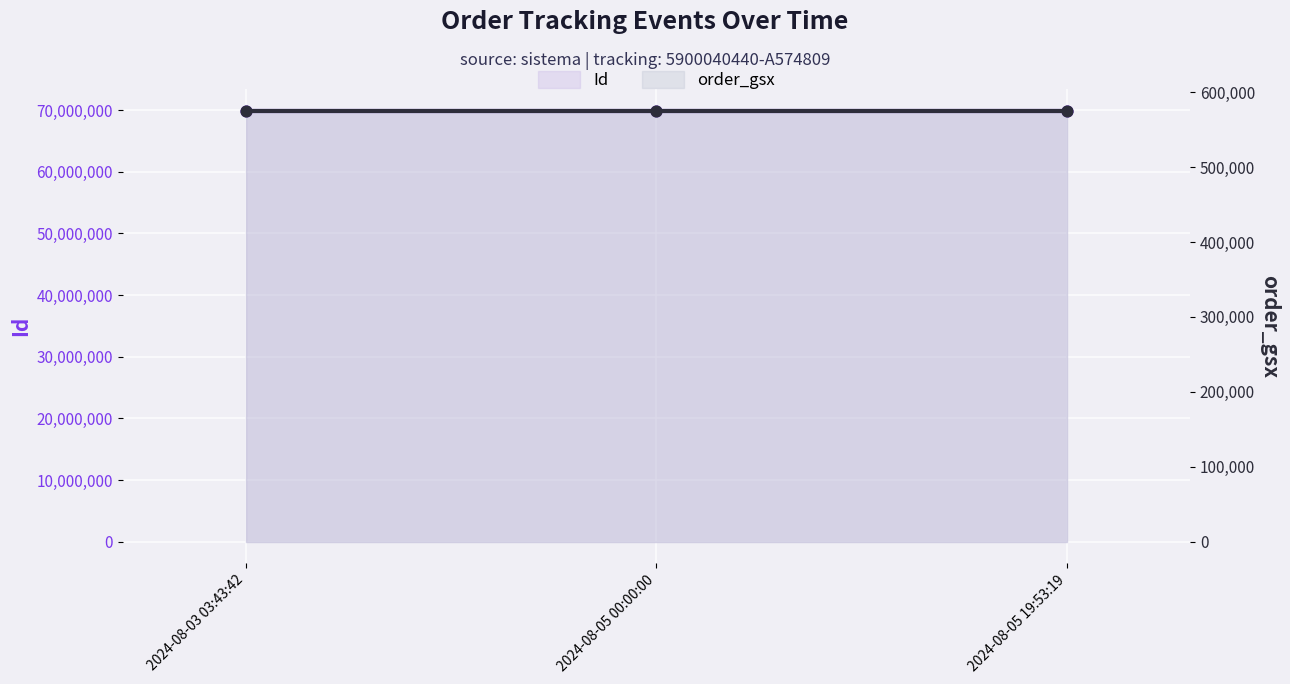

Which series reaches the minimum Y coordinate?

order_gsx